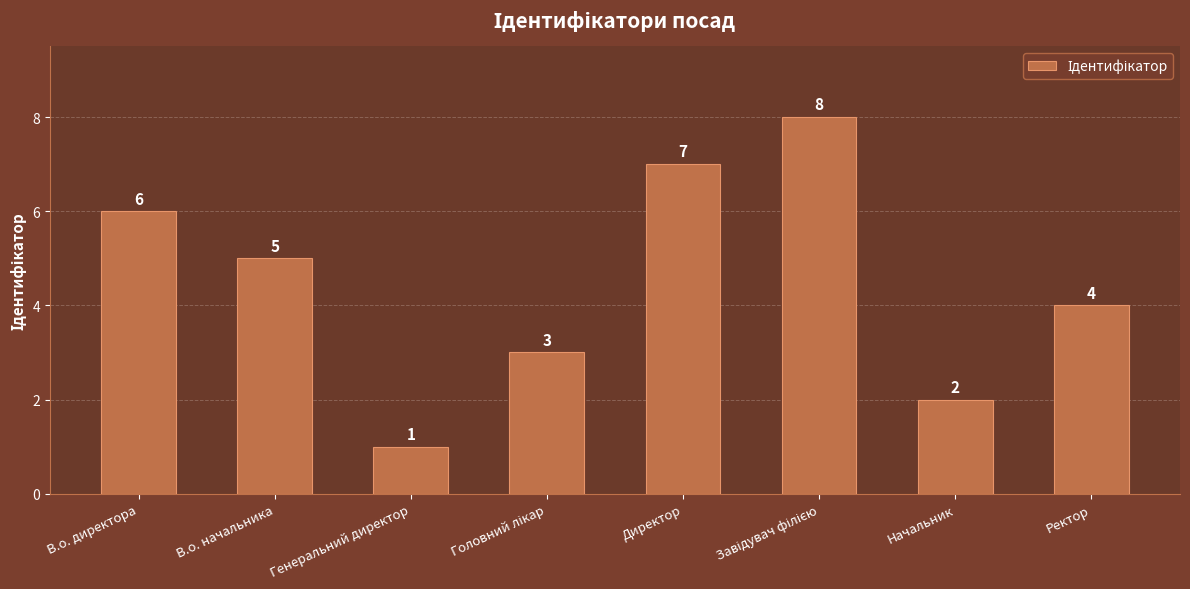

Which has a higher value, В.о. директора or Директор?

Директор